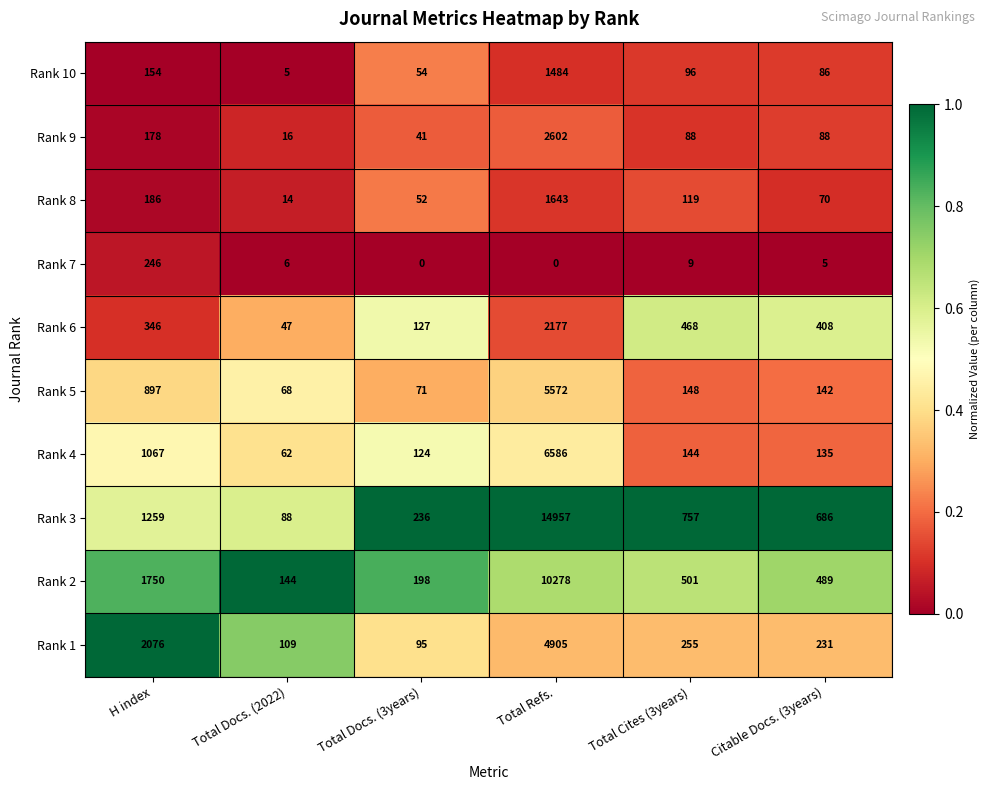

How many categories are shown in the chart?

6